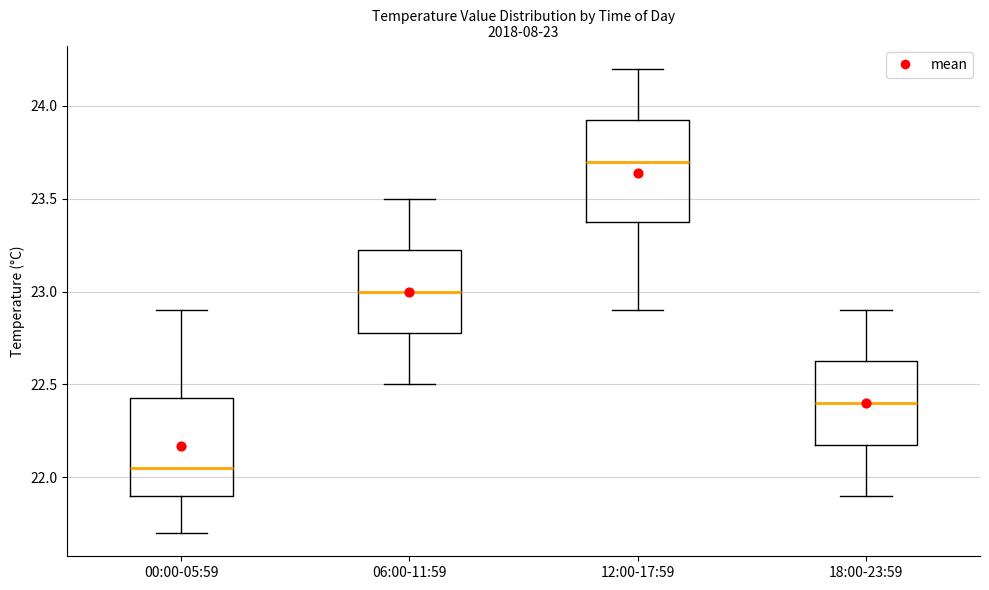

Which box's median line is the lowest?

00:00-05:59